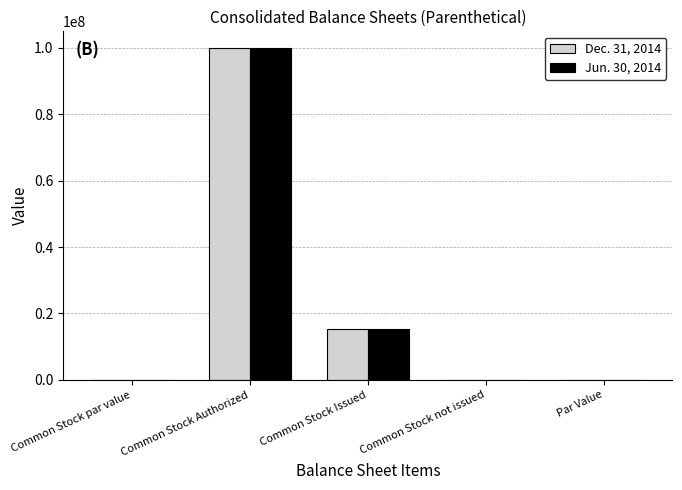

The Dec. 31, 2014 series shows 137782536.9 at Common Stock Authorized. True or false?

False